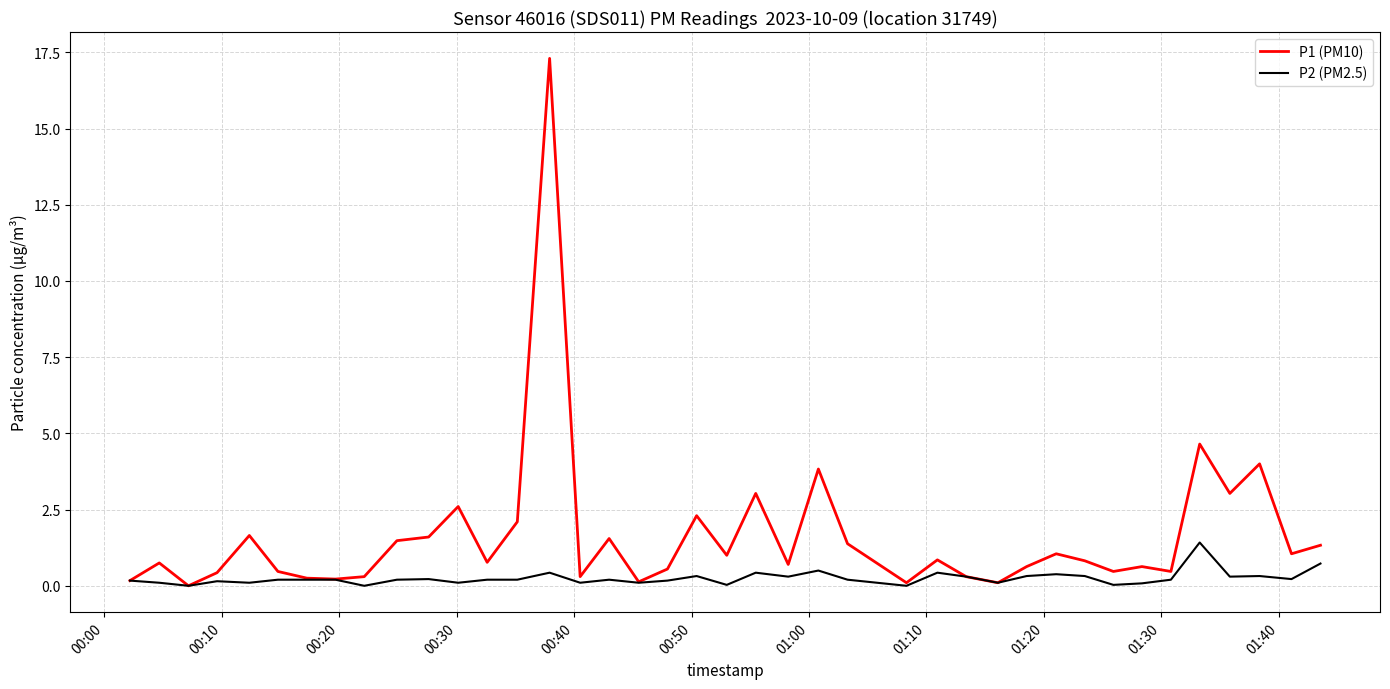

What is the maximum value for P2 (PM2.5)?

1.4